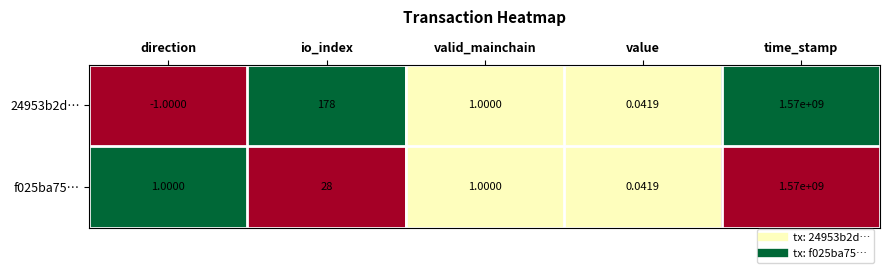

Which label corresponds to the smallest value in the chart?

direction